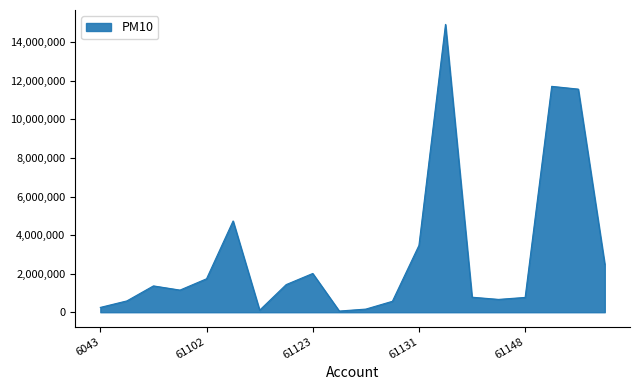

What is the difference between the maximum and minimum values?

14869345.6